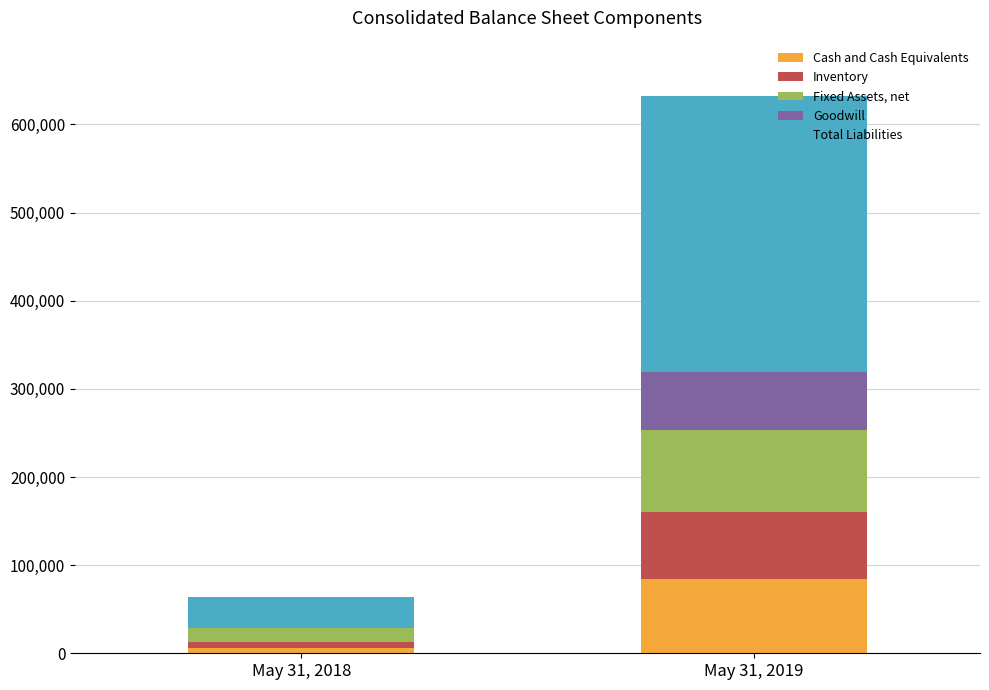

What is the highest value of the Cash and Cash Equivalents series?

84181